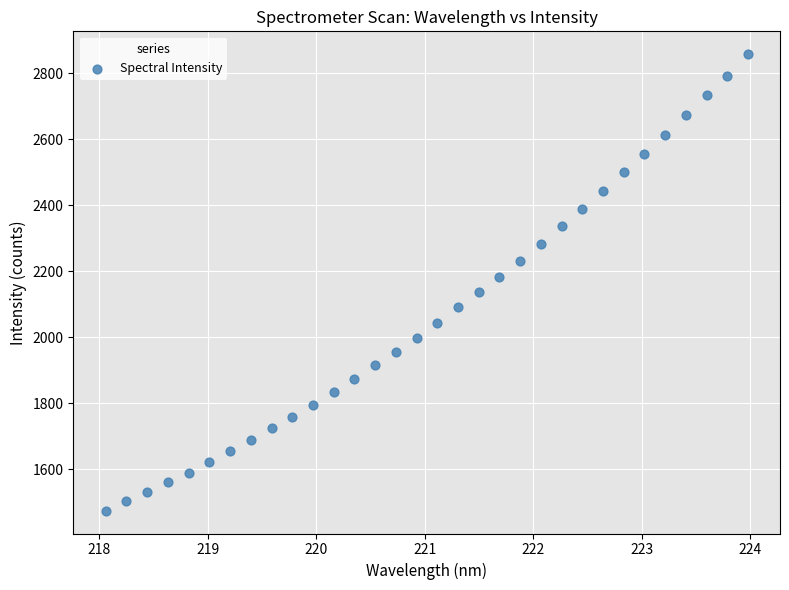

What is the range of X values (max minus min)?

5.9